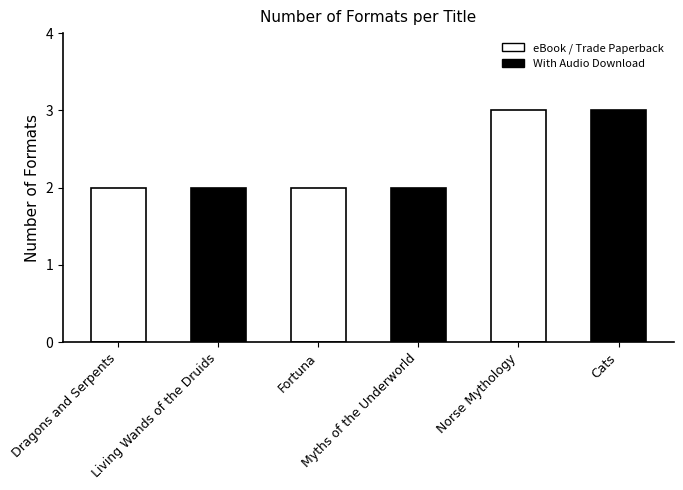

Read the value at Living Wands of the Druids.

2